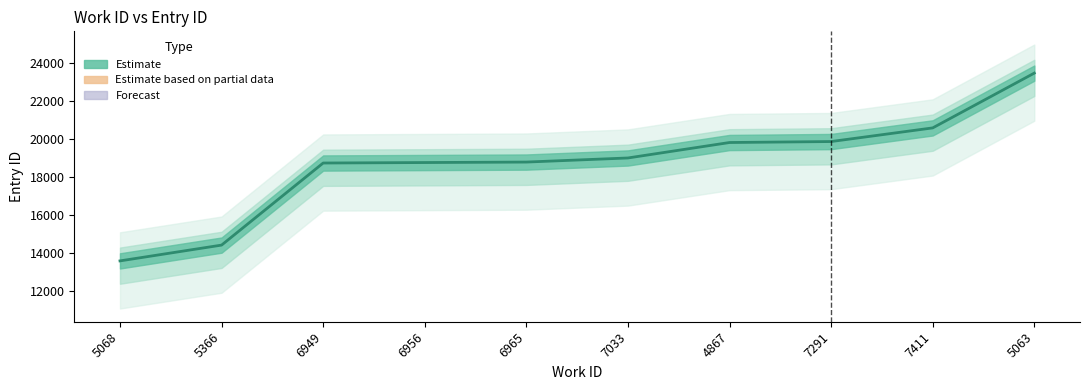

Where does the data first go above 18993?

4867